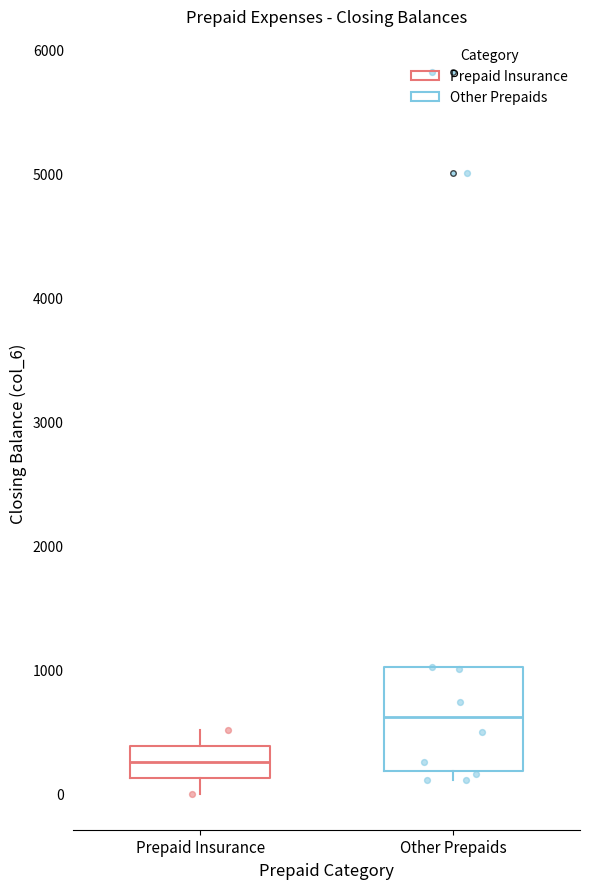

Reading left to right, transcribe this box plot: for each box, give where its median line is, the range the box spans, and where its two whiskers end, as read against the y-axis. The values are not printed on the chart, so give them approximately, as read against the axis.

Prepaid Insurance: median 300, box 100 to 400, whiskers 0 to 500
Other Prepaids: median 600, box 200 to 1000, whiskers 100 to 1000